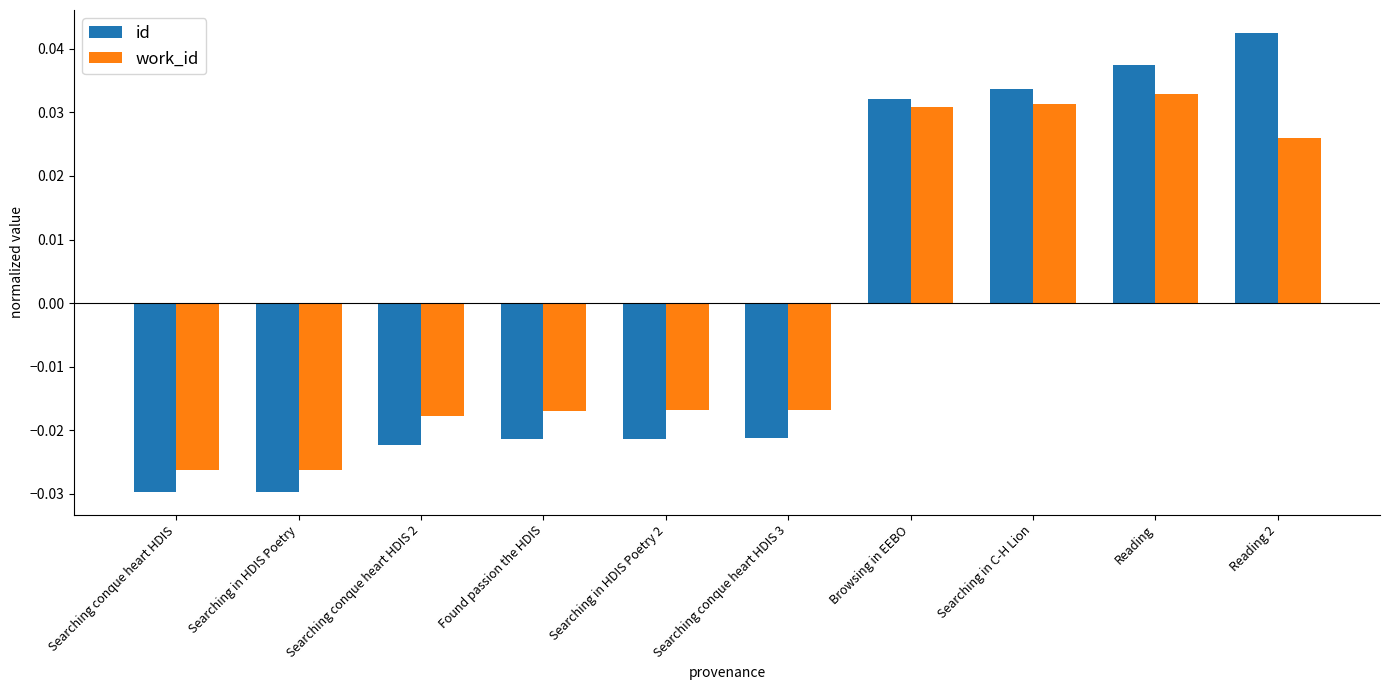

Which series has the widest spread of values?

id